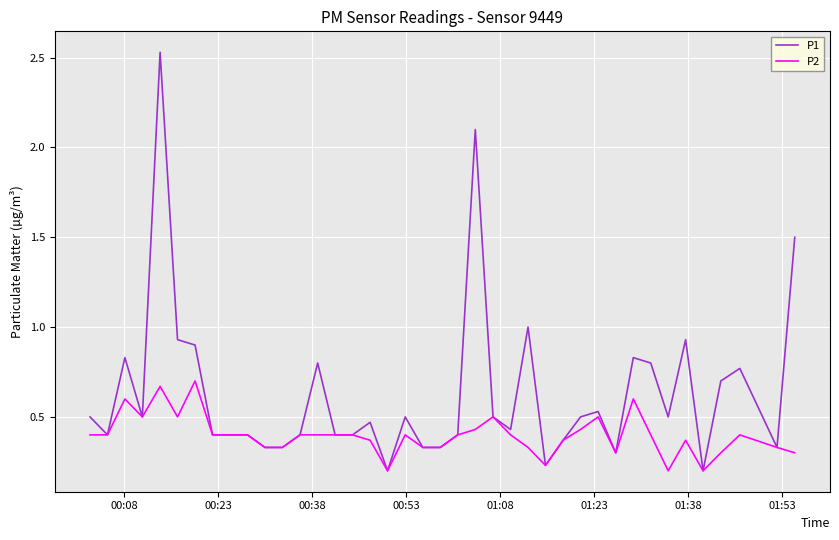

List the series in order of their peak value, lowest first.

P2, P1